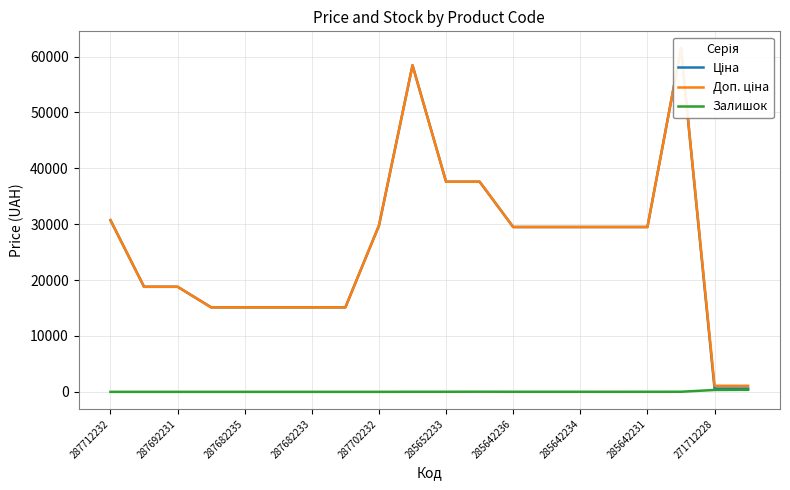

True or false: Залишок and Ціна cross at least once.

False